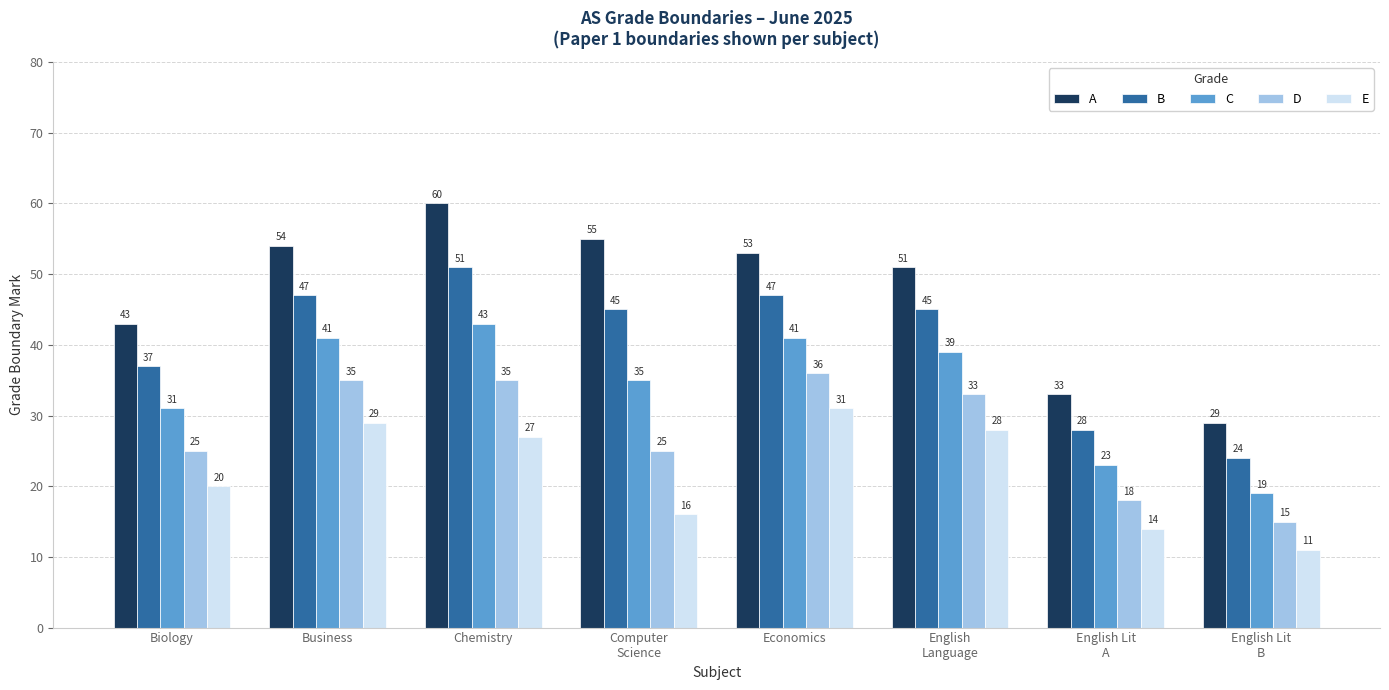

What are all the series names shown in the legend?

A, B, C, D, E